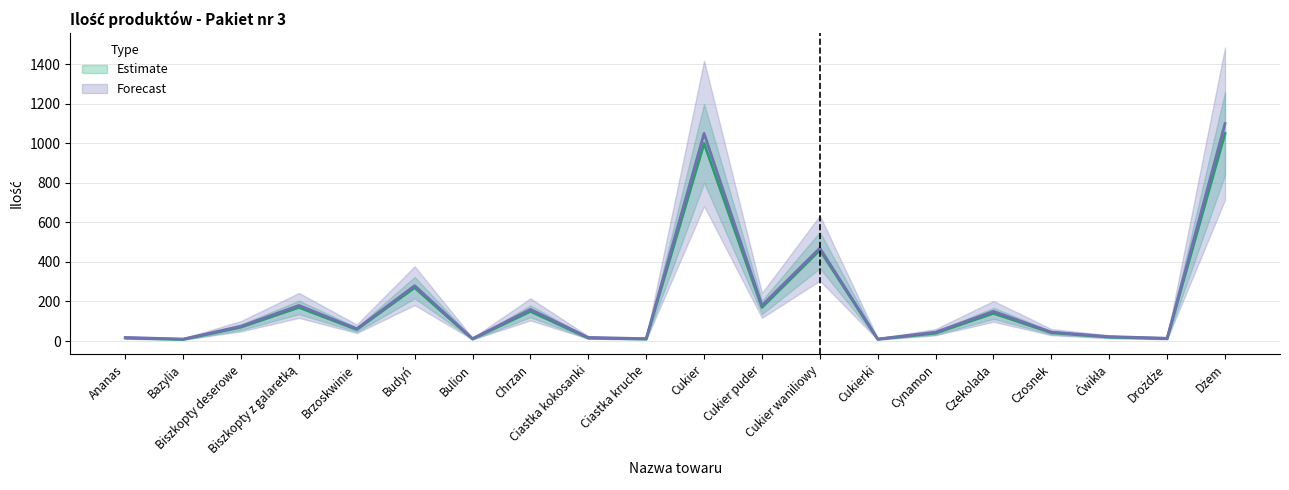

True or false: Forecast and Ilość intersect in this chart.

False